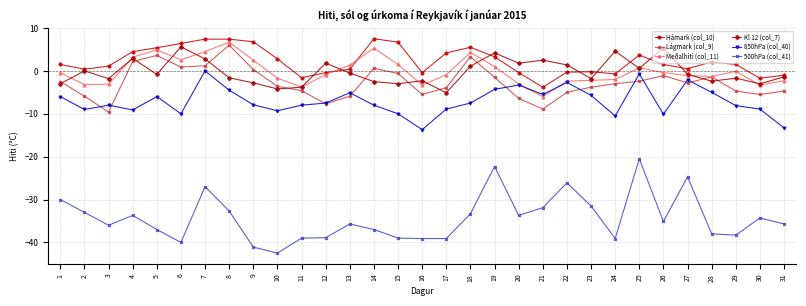

What is the value of the Meðalhiti (col_11) point at the 11th from the left?

-3.8